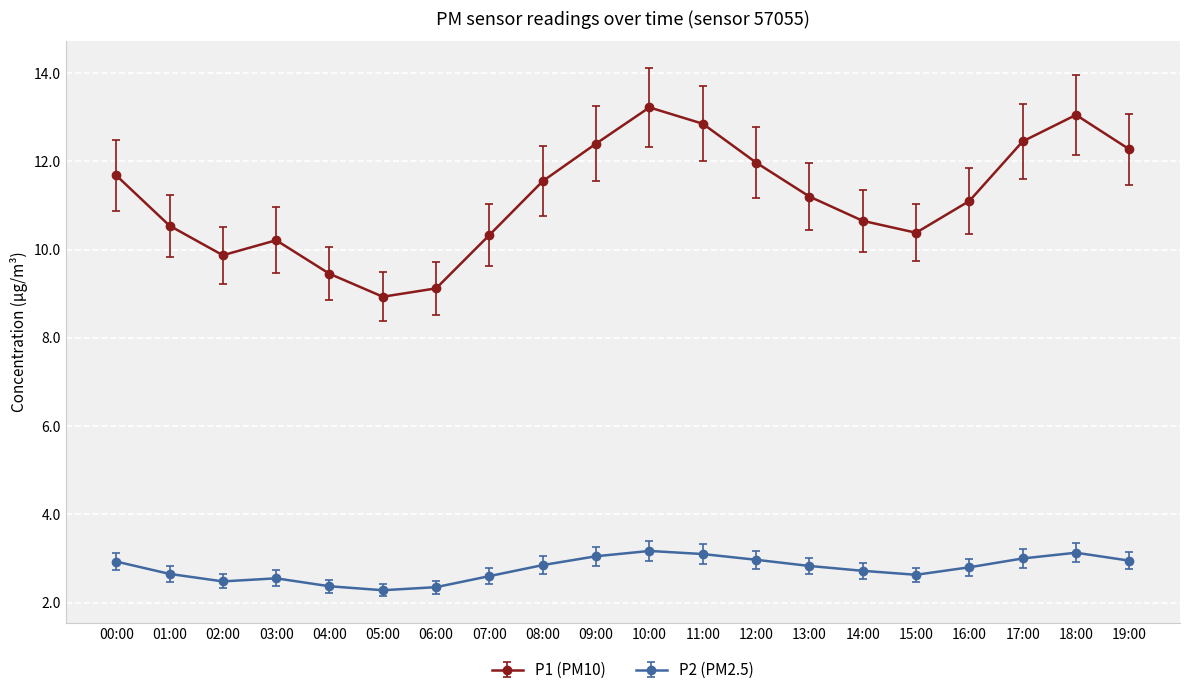

What is the smallest value displayed?

2.3